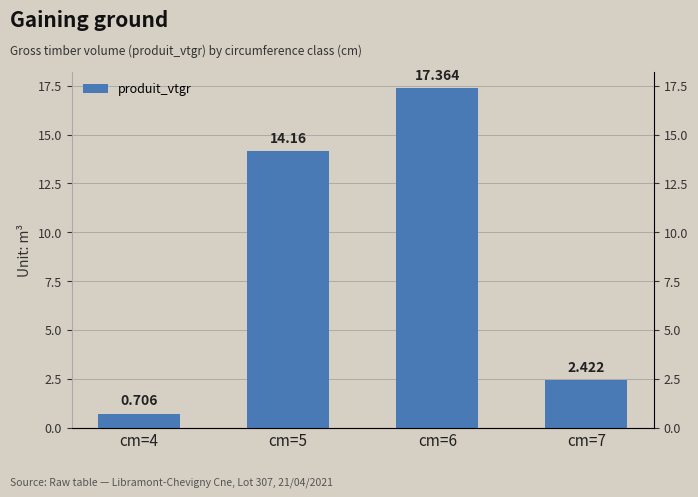

Reading left to right, what are all the values shown in this chart?

cm=4=0.7	cm=5=14.2	cm=6=17.4	cm=7=2.4